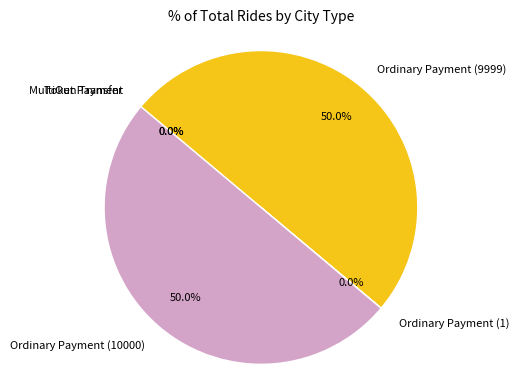

Is MultiOut Payment the majority of the pie?

No